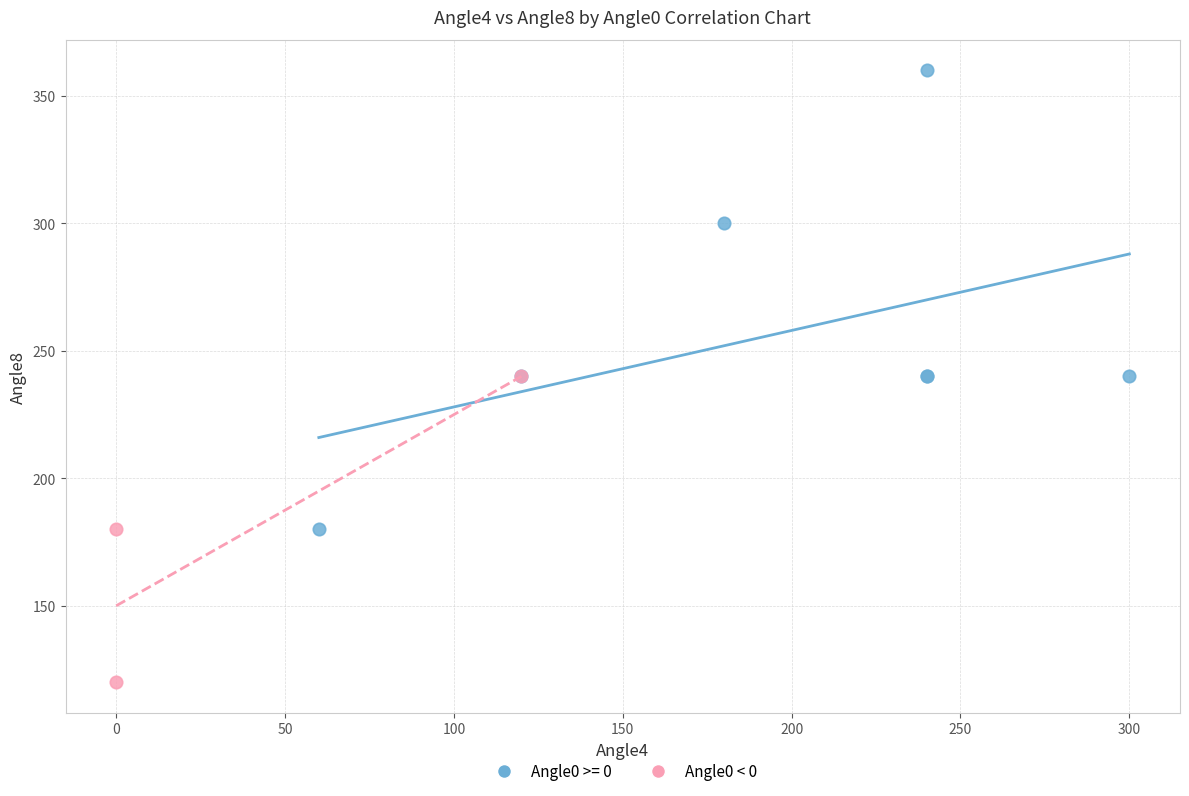

Which series has the widest spread of Y values?

Angle0 >= 0